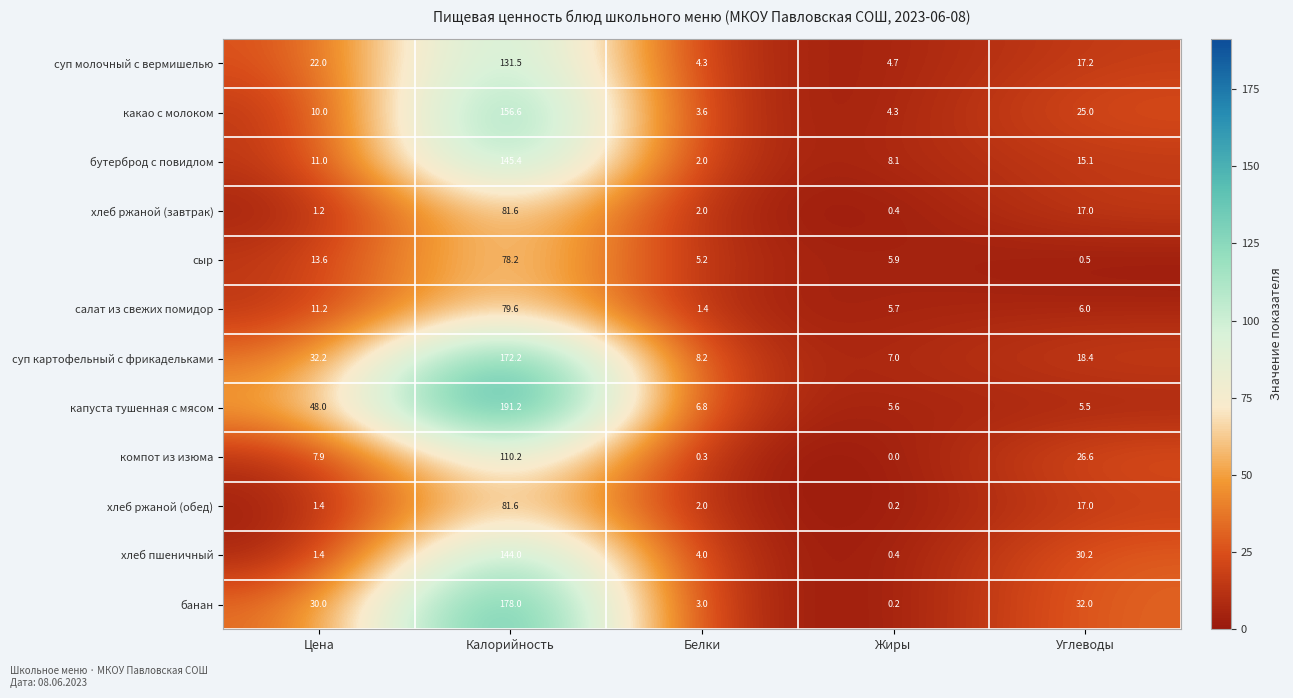

Between Калорийность and Углеводы, which series saw the biggest shift?

капуста тушенная с мясом